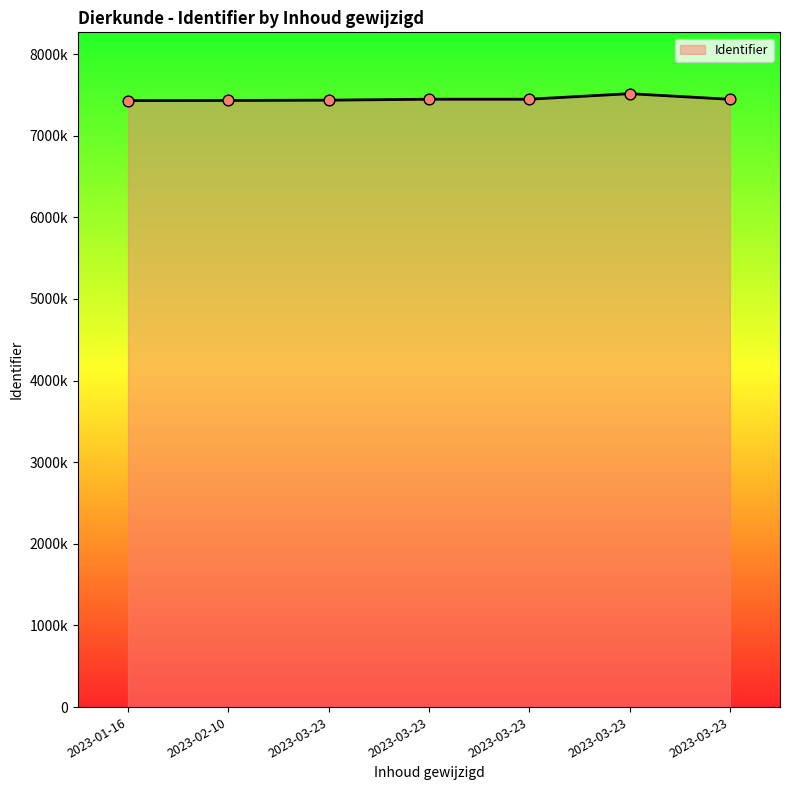

Approximately how many times larger is the value at 2023-03-23 compared to 2023-02-10?

1.0